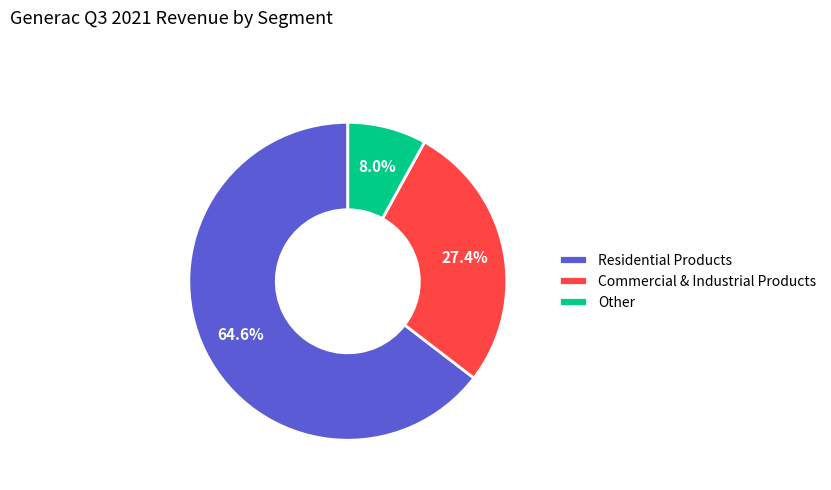

Approximately how many times larger is the value at Other compared to Commercial & Industrial Products?

0.3